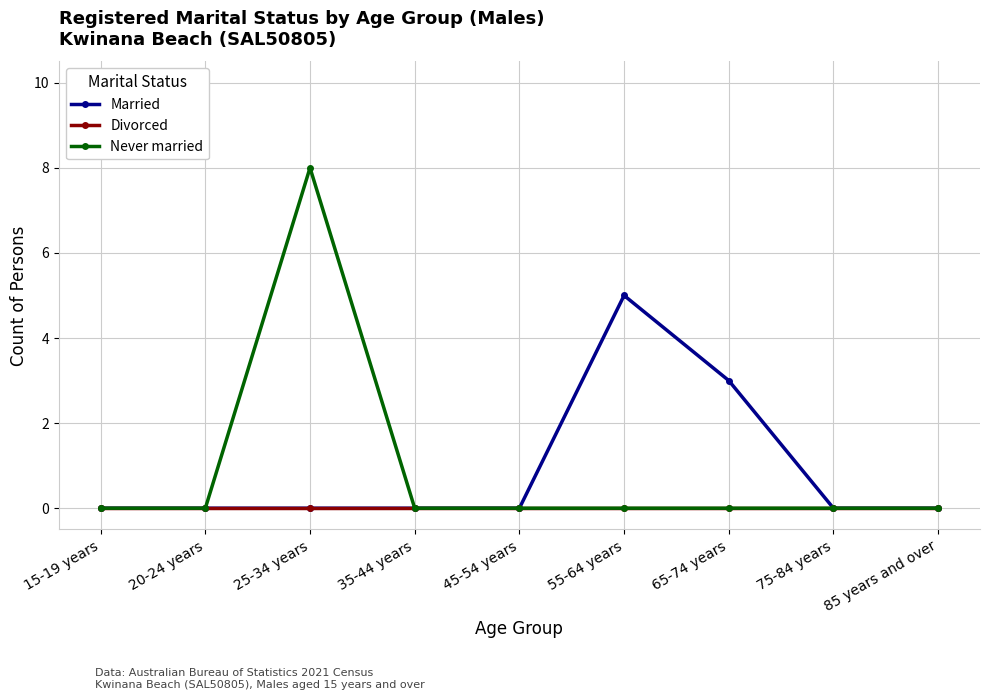

What is the label of the 3rd point from the right?

65-74 years